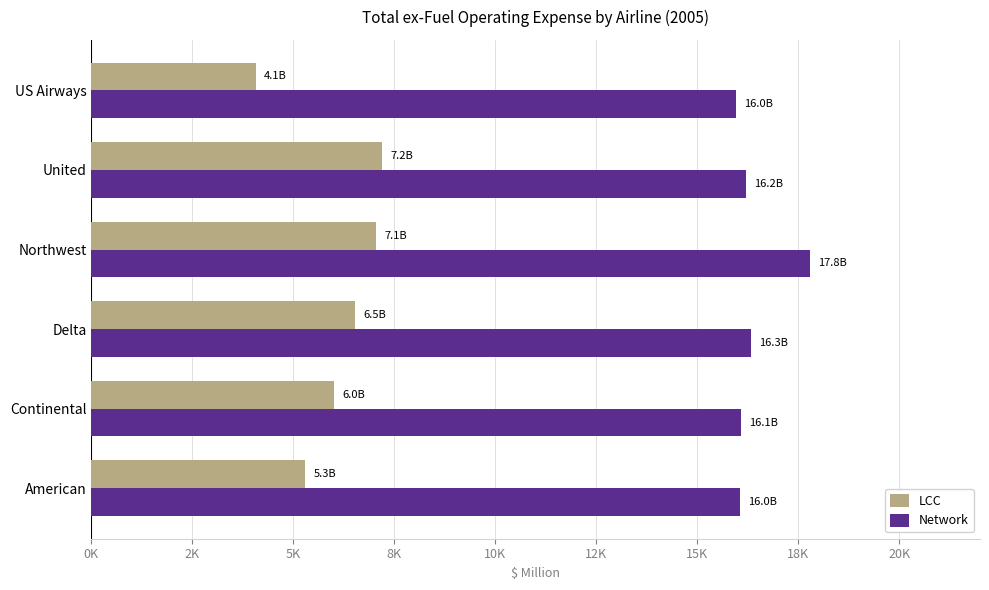

Which series has the largest range (max minus min)?

LCC